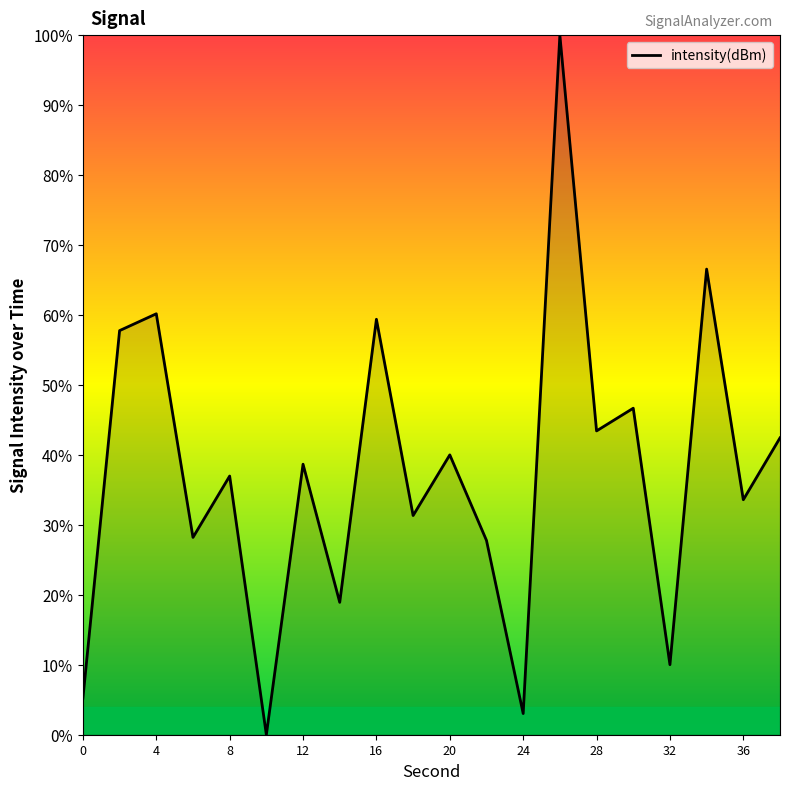

What is the greatest value displayed?

100.0